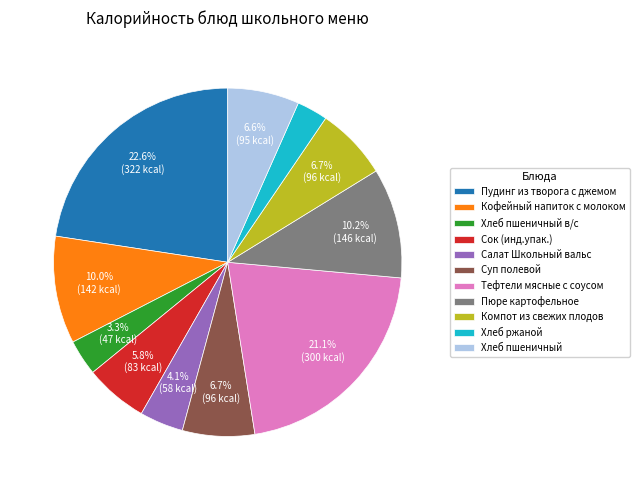

What is the largest slice in the pie chart?

Пудинг из творога с джемом